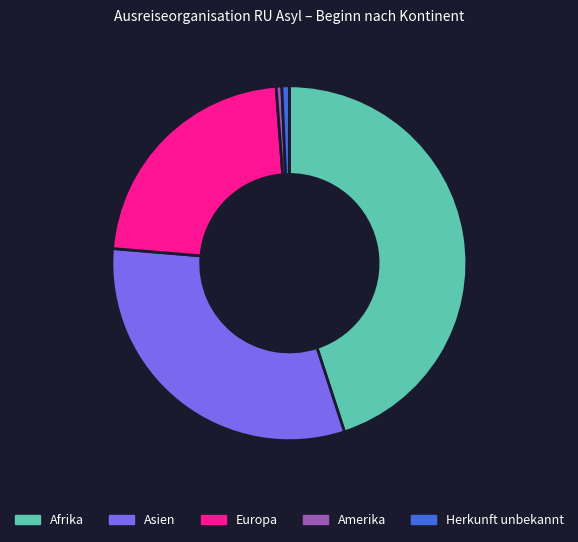

True or false: Herkunft unbekannt accounts for 1% of the total.

True